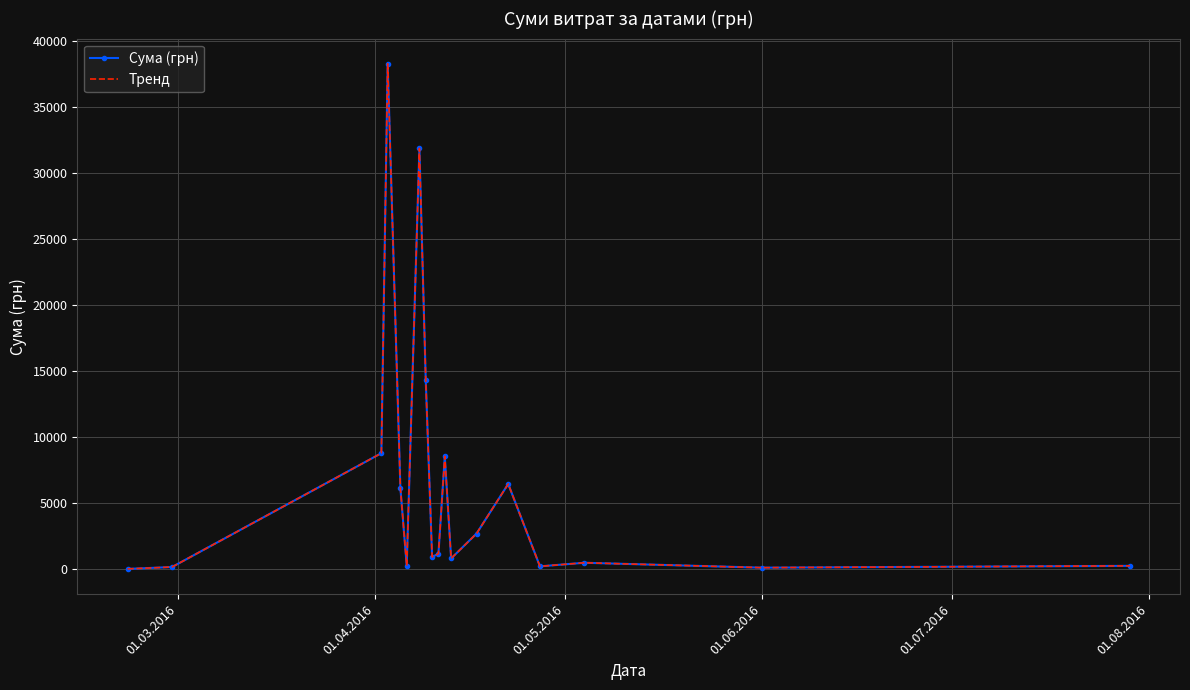

How many lines are shown in the chart?

2